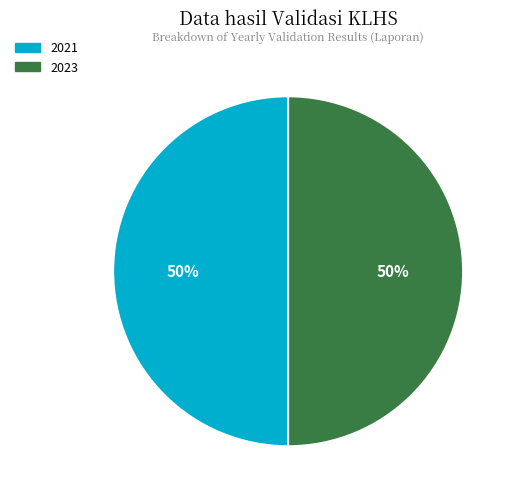

How many segments does this pie chart have?

2